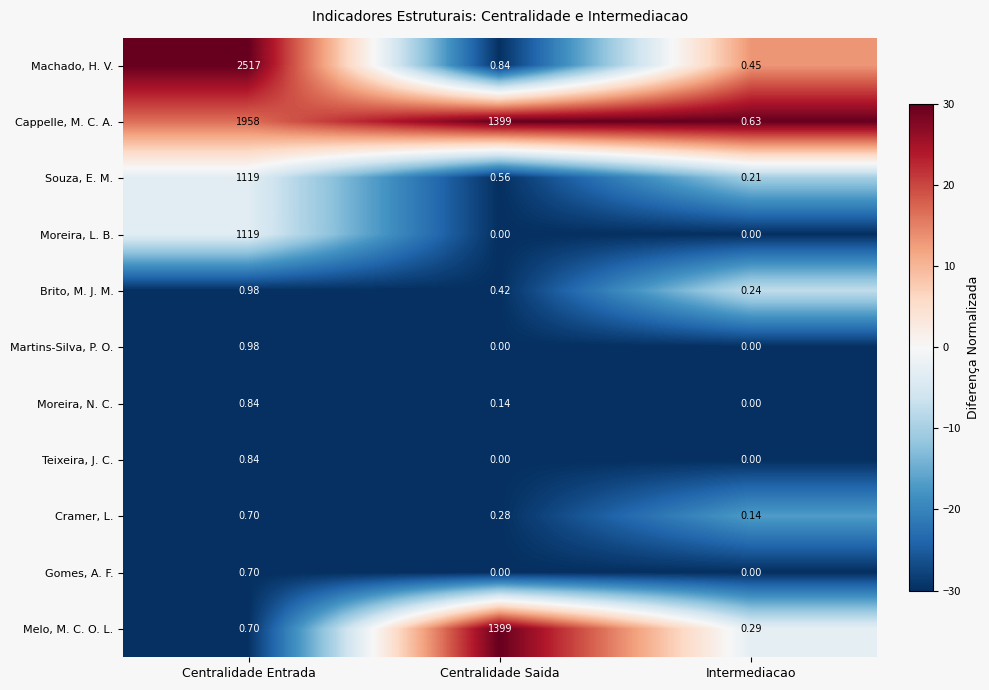

At which label does Martins-Silva, P. O. reach its peak?

Centralidade Entrada